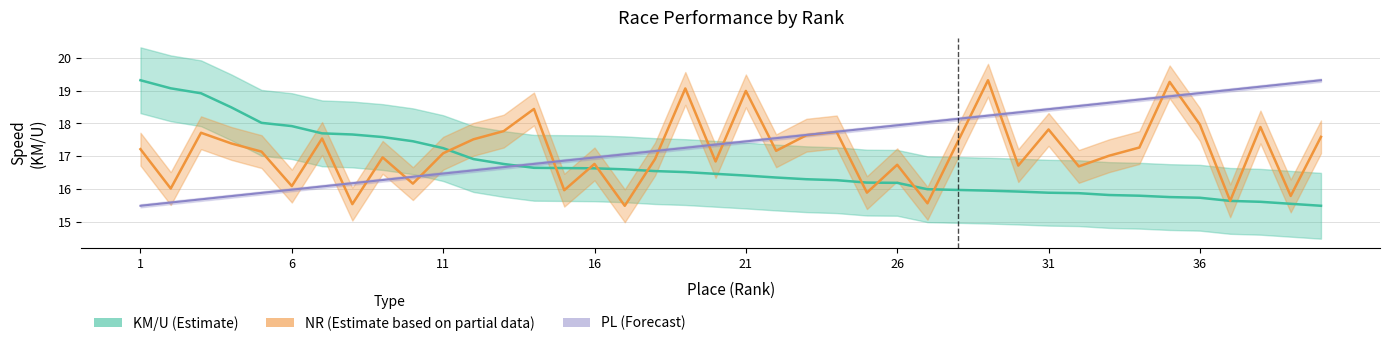

What are all the series names shown in the legend?

KM/U (Estimate), NR (Estimate based on partial data), PL (Forecast)